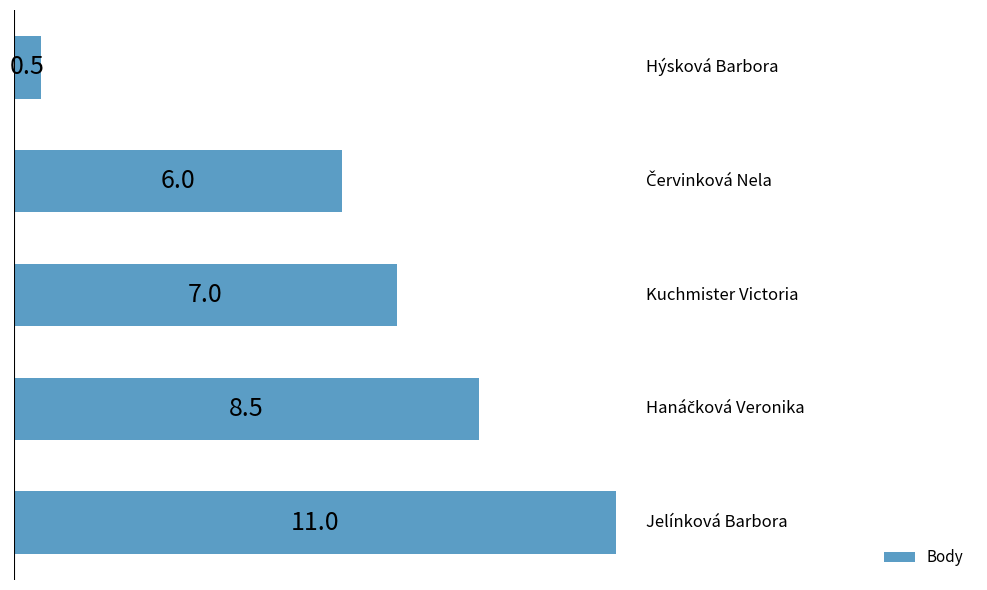

What is the greatest value displayed?

11.0